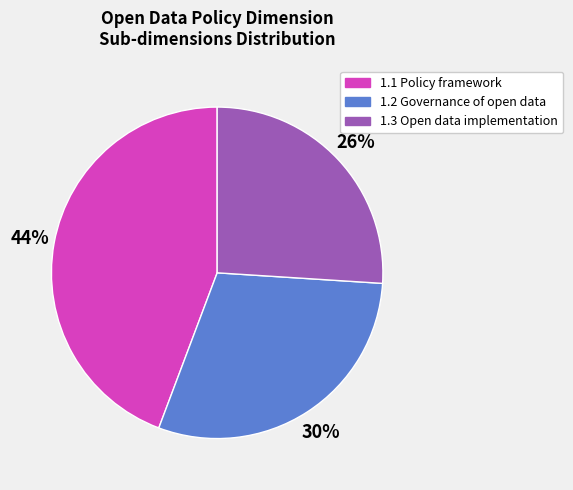

Which category has the biggest portion of the pie?

1.1 Policy framework